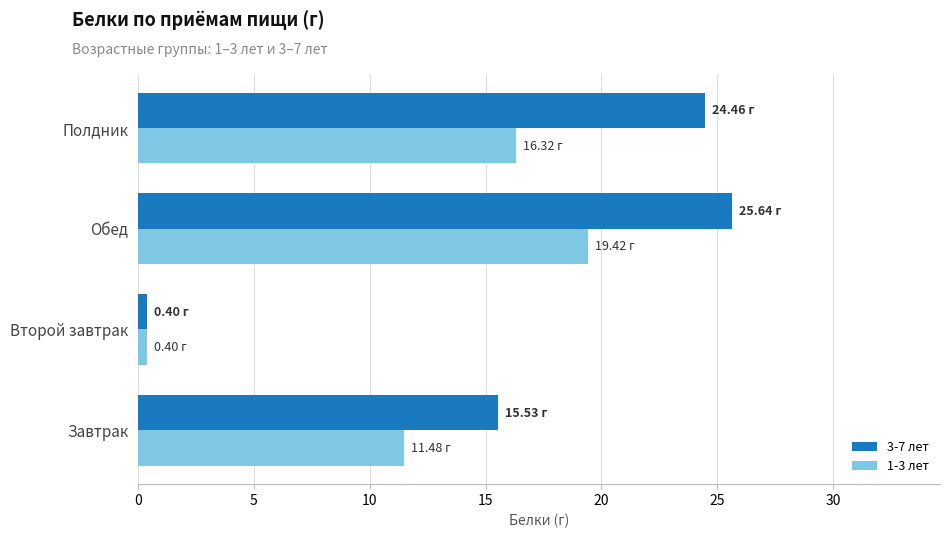

Which series has the largest range (max minus min)?

3-7 лет